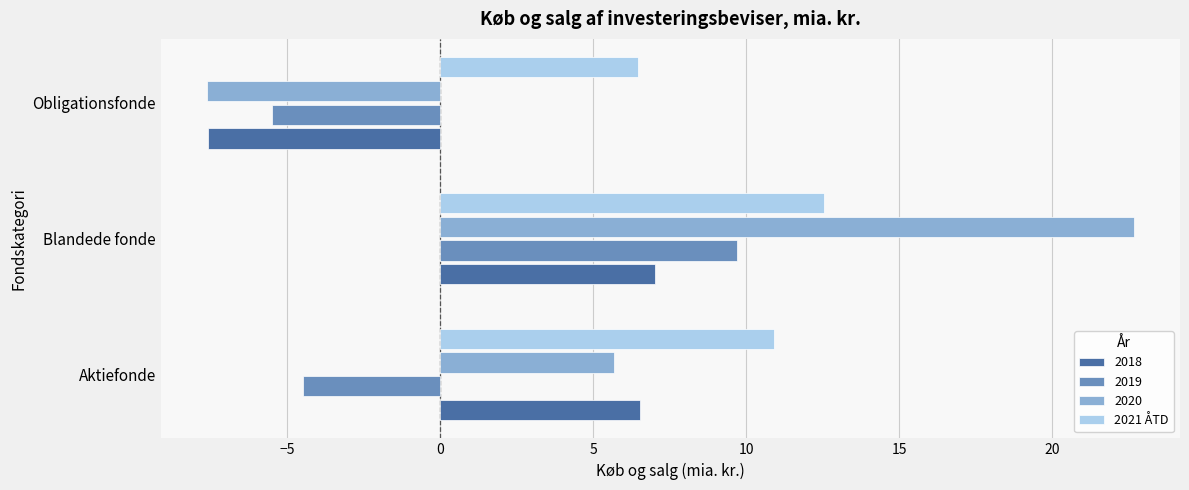

List the series in order of their peak value, highest first.

2020, 2021 ÅTD, 2019, 2018